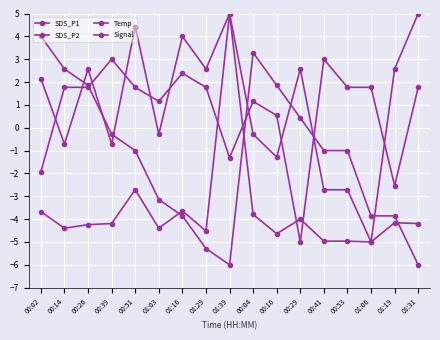

How many distinct data groups are displayed?

4